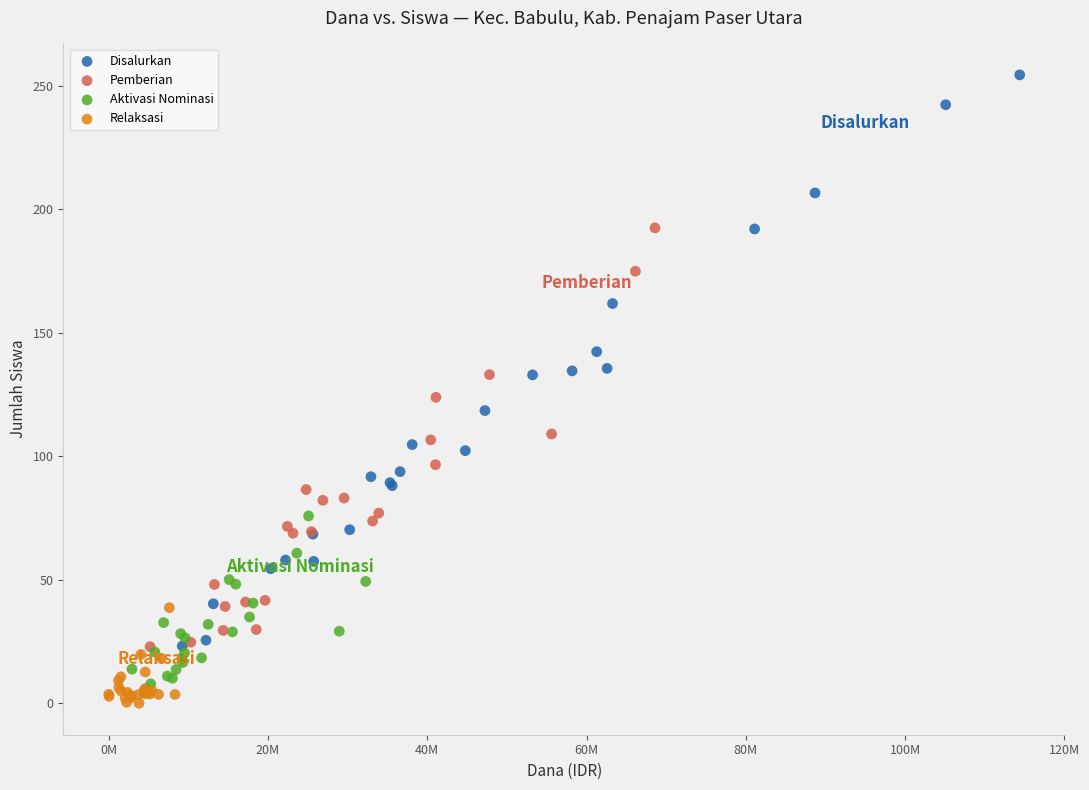

Which series has the widest spread of Y values?

Disalurkan